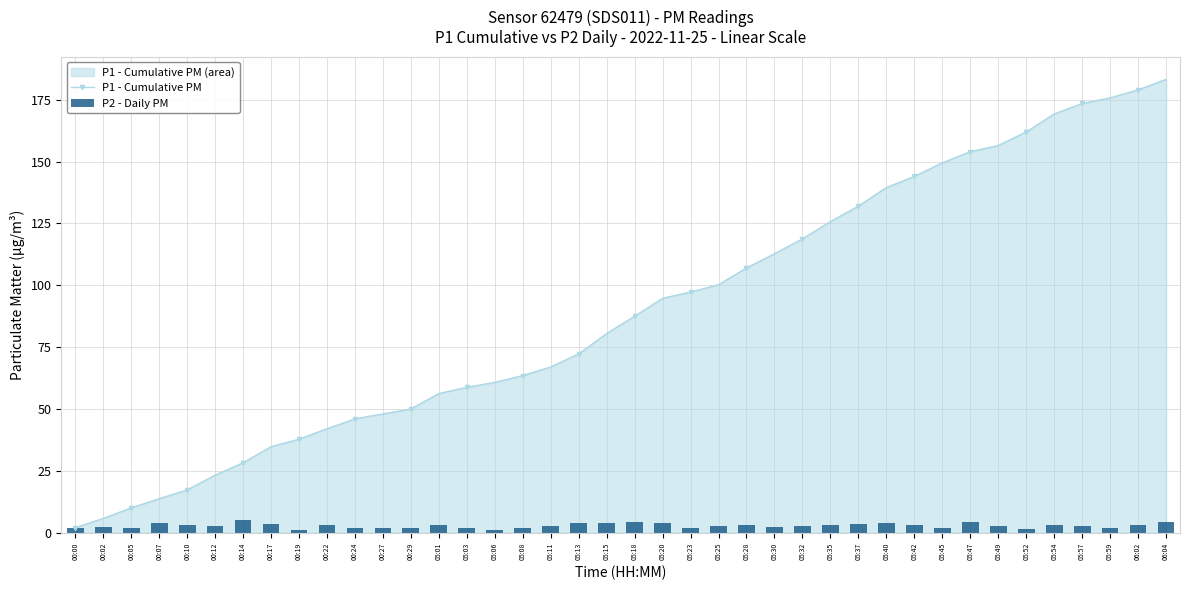

What are all the series names shown in the legend?

P1 - Cumulative PM, P2 - Daily PM